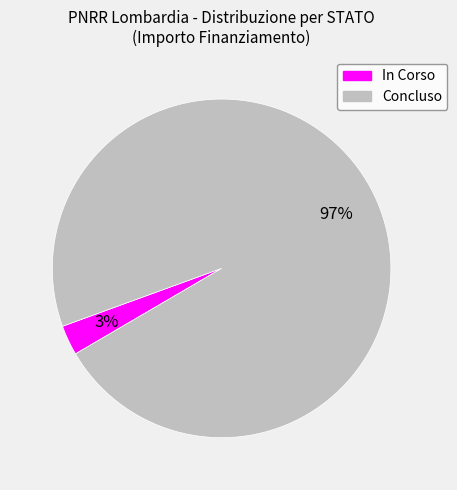

To the nearest percent, what percentage of the pie is Concluso?

97%